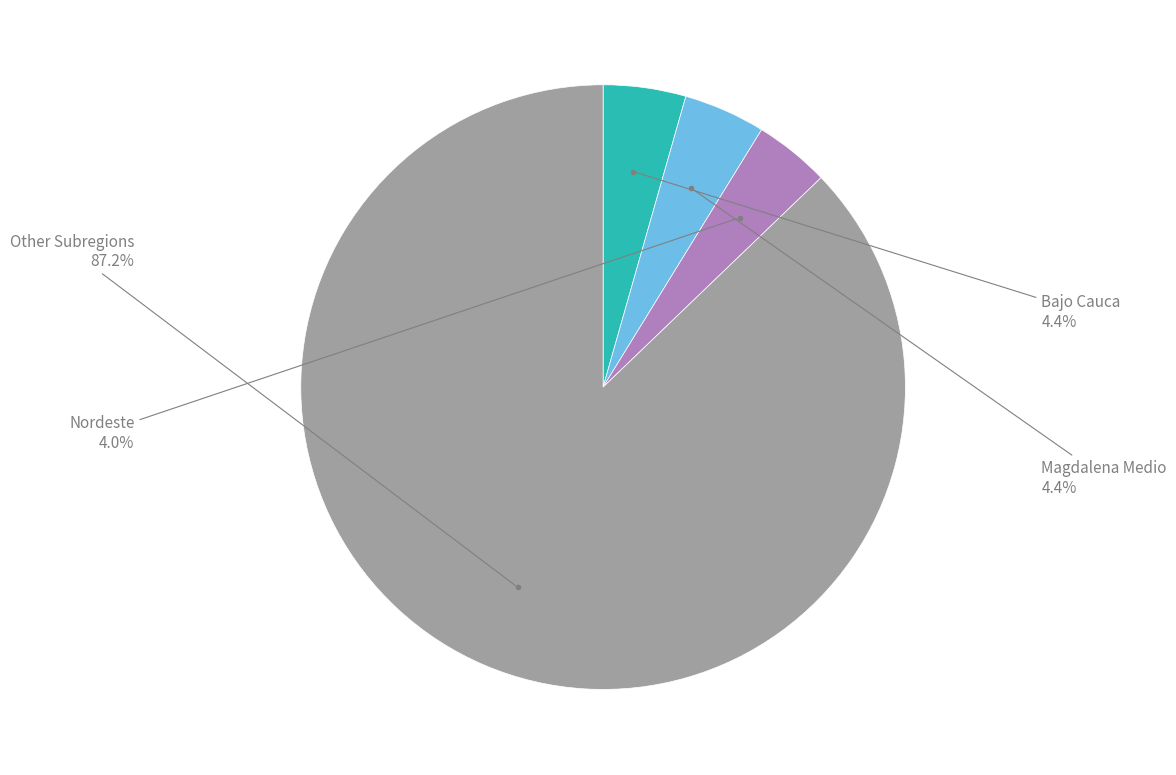

Is there a majority slice in this chart?

Yes